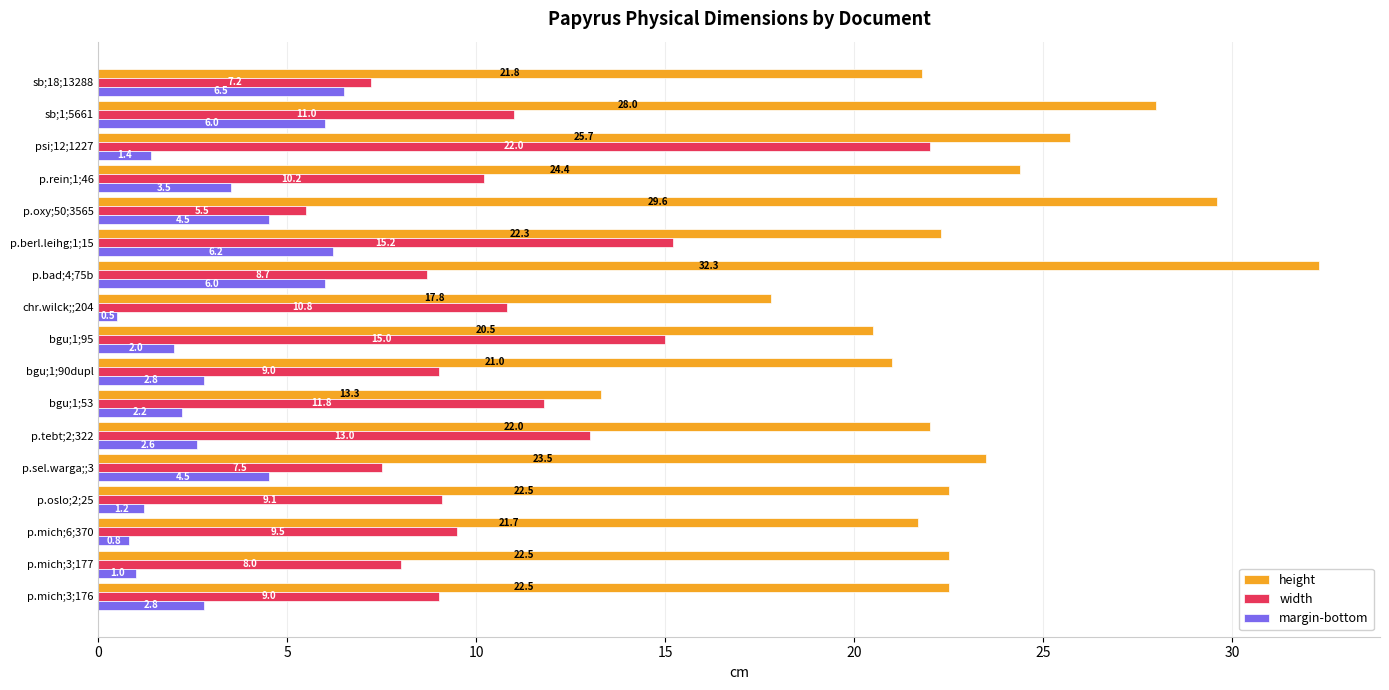

What is the total value across all series at p.rein;1;46?

38.1